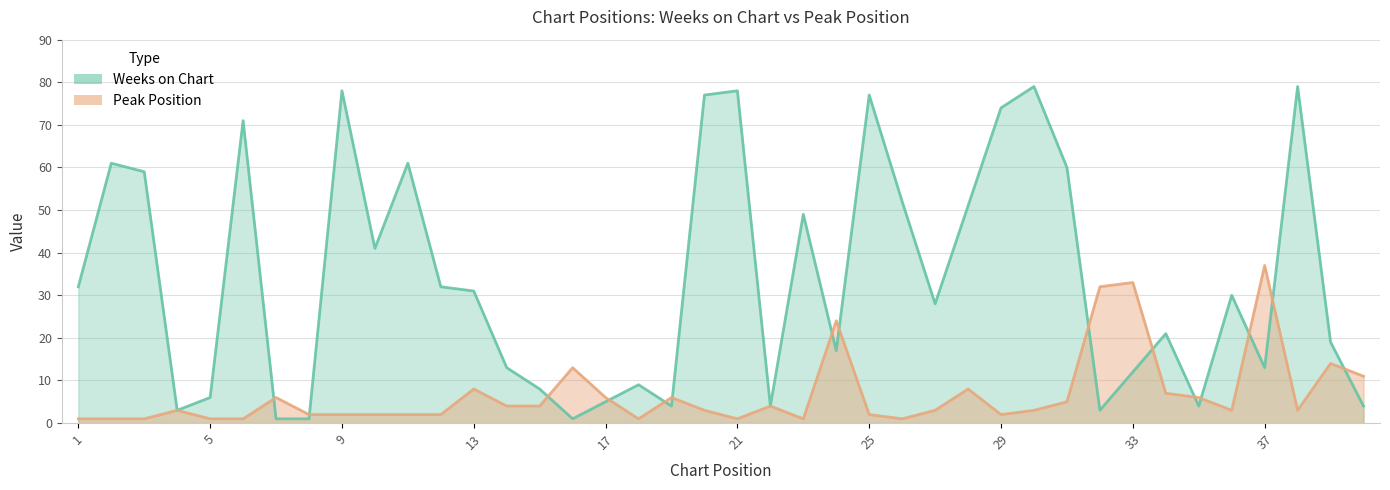

Is the value of Weeks on Chart at 19 greater than the value of Peak Position at 4?

Yes